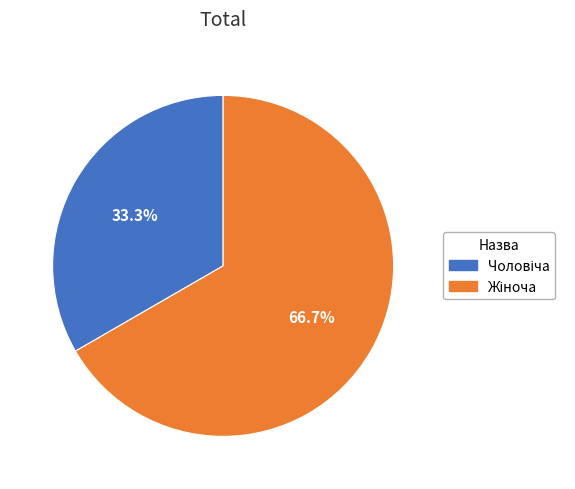

What is the change in value from Чоловіча to Жіноча?

+1